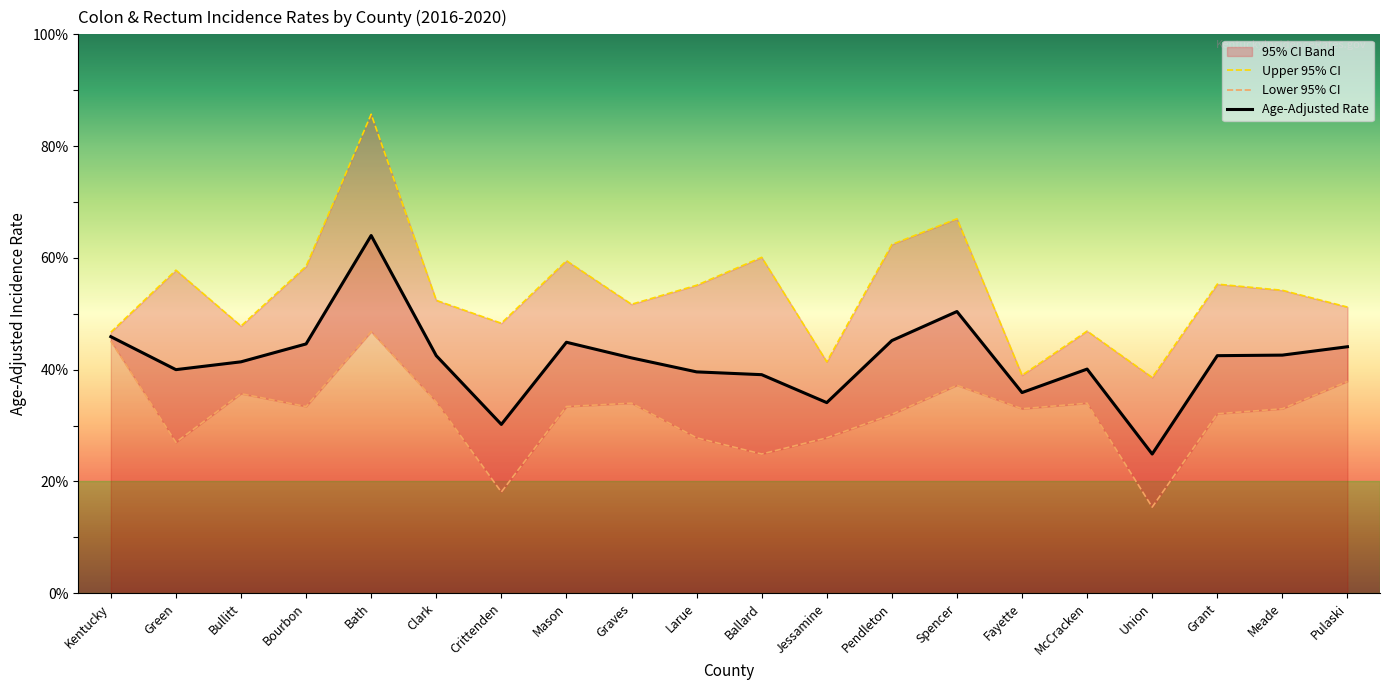

How many values in the Age-Adjusted Rate series exceed 42?

11